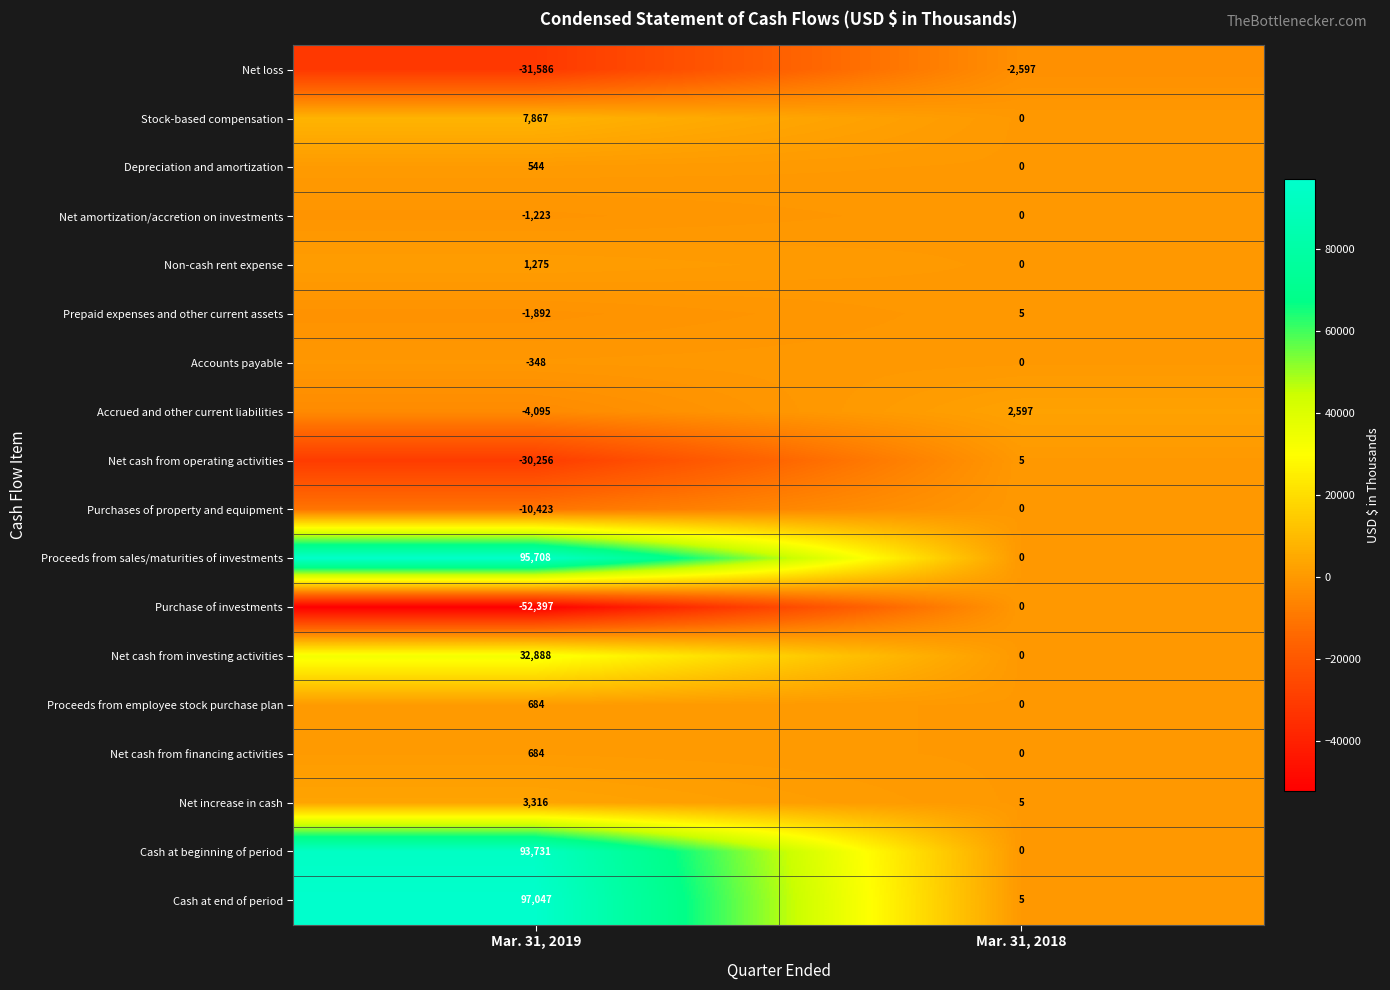

At how many categories does at least one series exceed 74189?

1